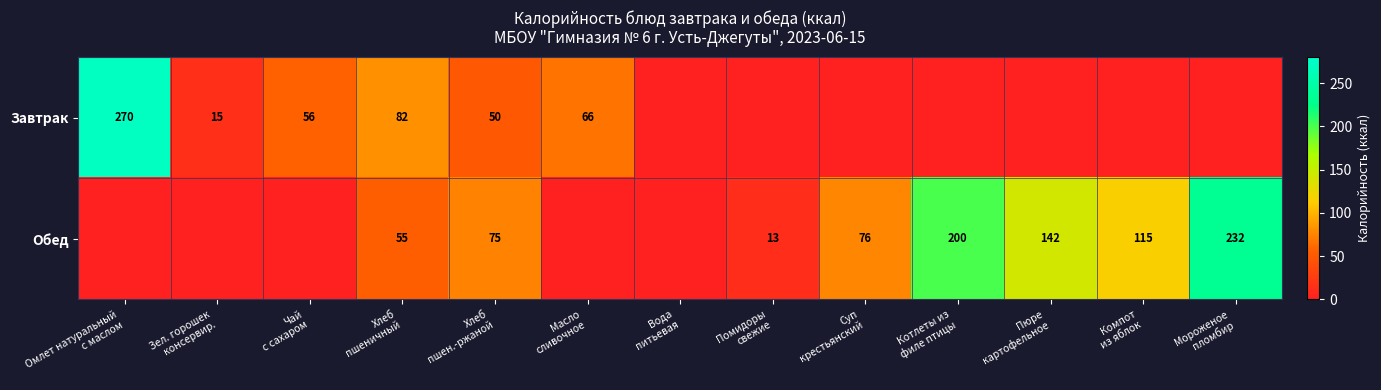

How many data points in Обед are above 55?

6